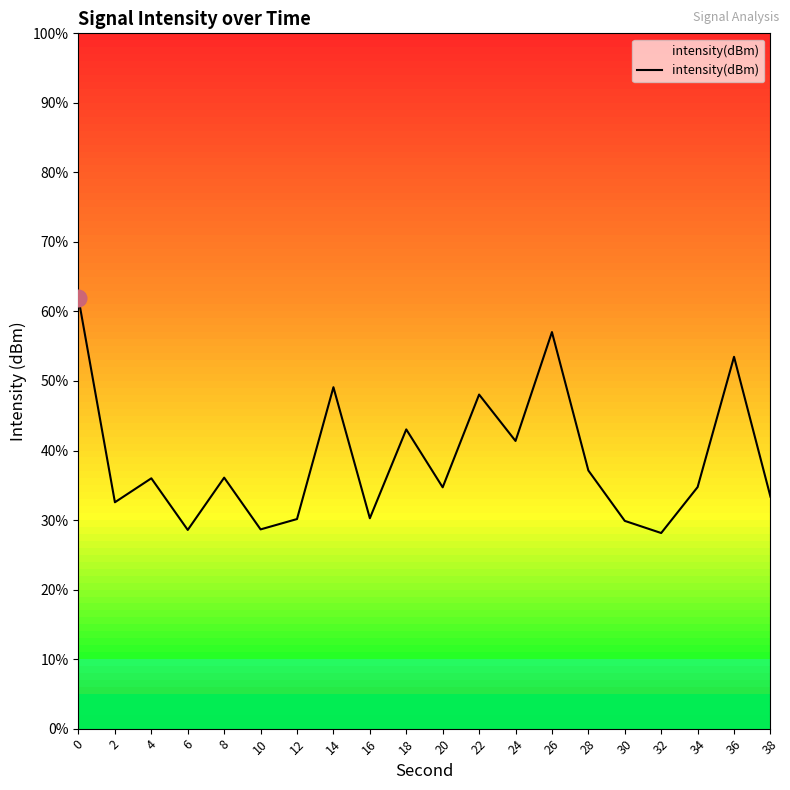

Reading right to left, list all the values displayed in this chart.

38=-125.0	36=-122.0	34=-124.8	32=-125.8	30=-125.5	28=-124.4	26=-121.4	24=-123.8	22=-122.8	20=-124.8	18=-123.5	16=-125.5	14=-122.6	12=-125.5	10=-125.7	8=-124.6	6=-125.7	4=-124.6	2=-125.1	0=-120.7